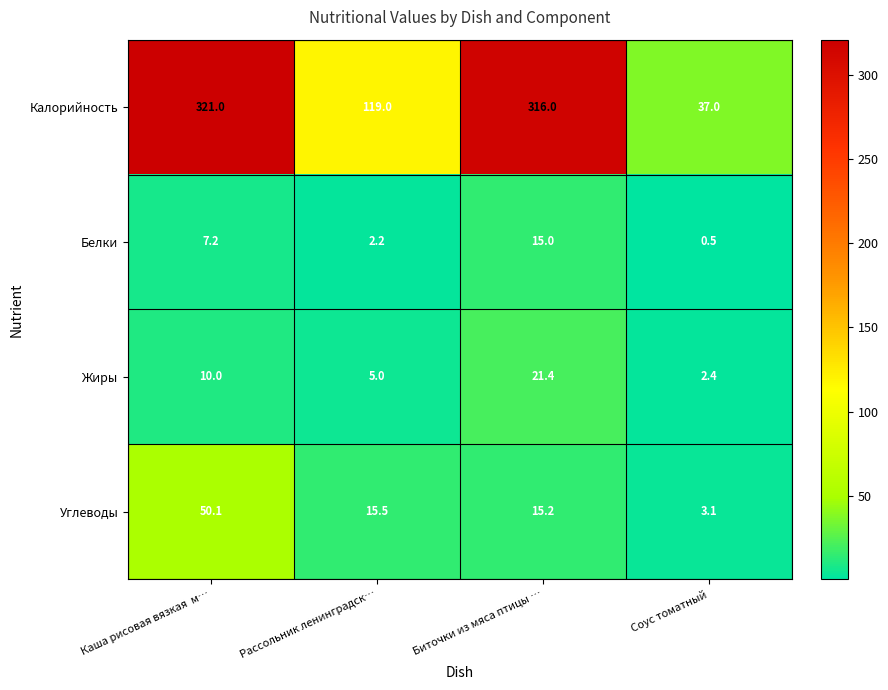

What is the sum of the Калорийность values at Рассольник ленинградск… and Каша рисовая вязкая  м…?

440.0